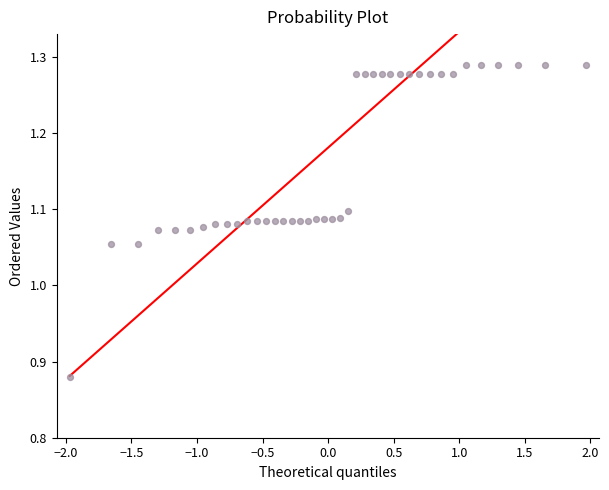

What is the range of Y values (max minus min)?

0.4